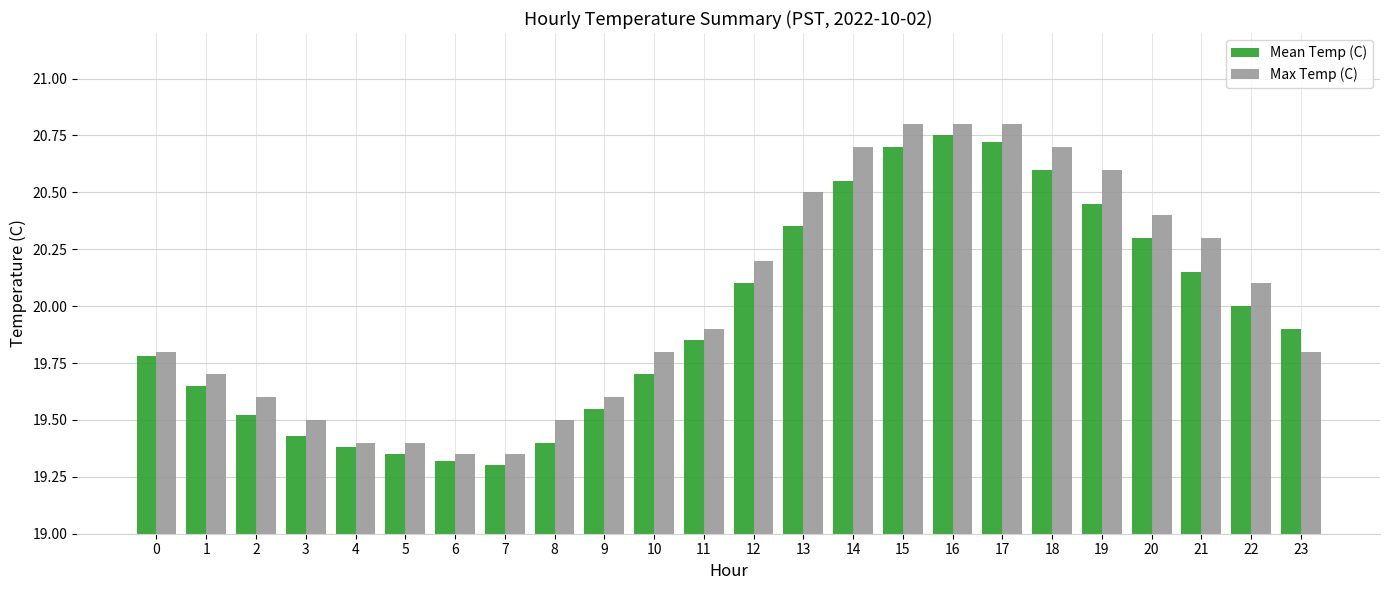

What is the sum of the Mean Temp (C) values at 7 and 0?

39.1